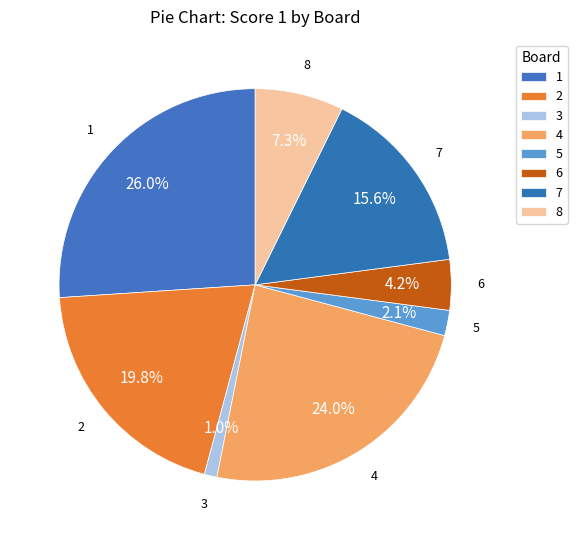

Approximately how many times larger is the value at 2 compared to 7?

1.3